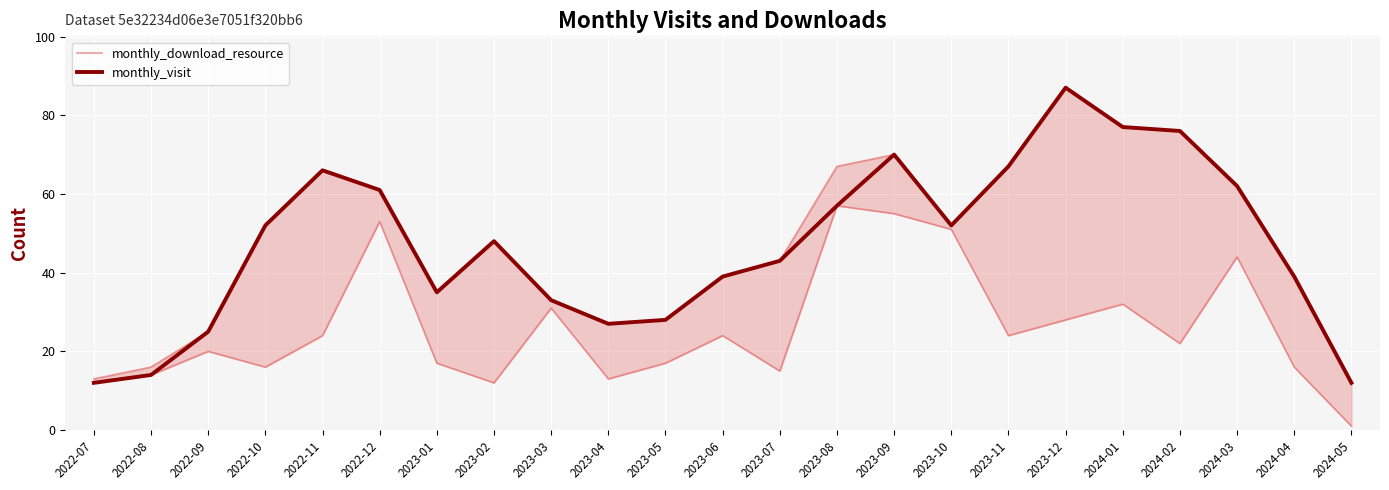

What is the label of the 20th point from the right?

2022-10